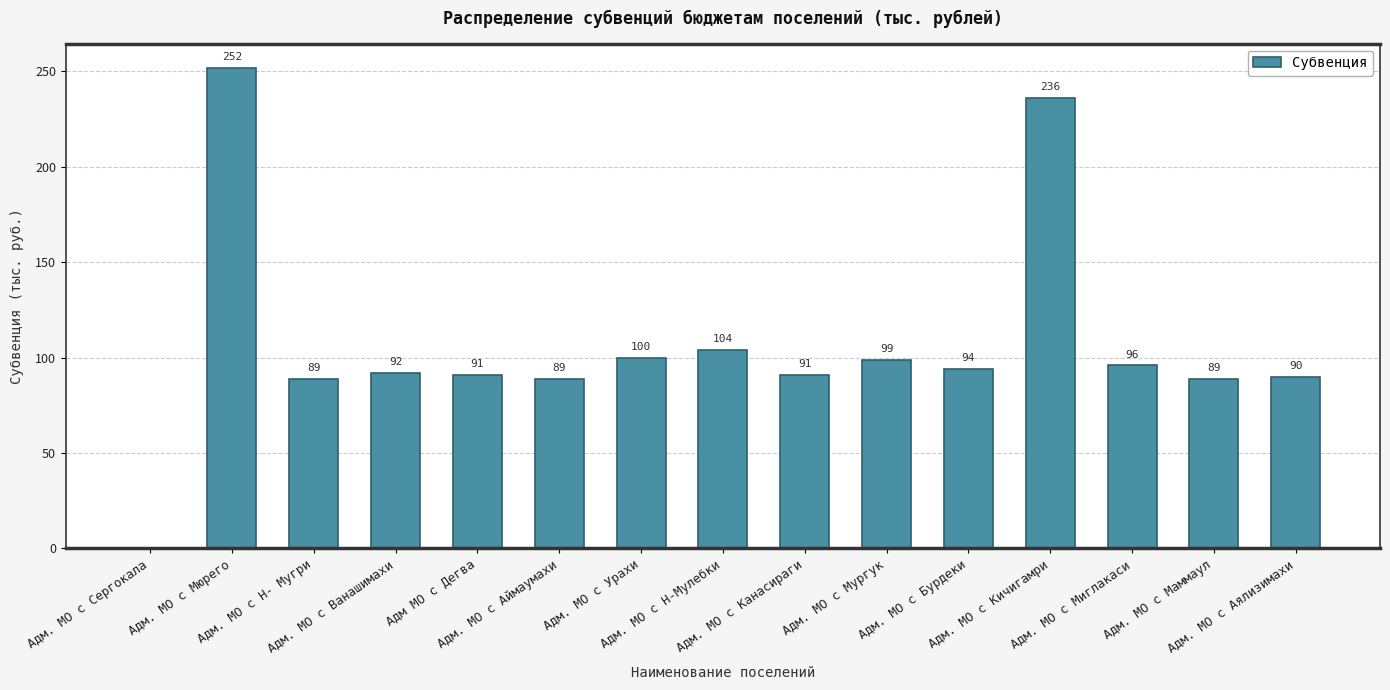

Reading left to right, what are all the values shown in this chart?

0	252	89	92	91	89	100	104	91	99	94	236	96	89	90